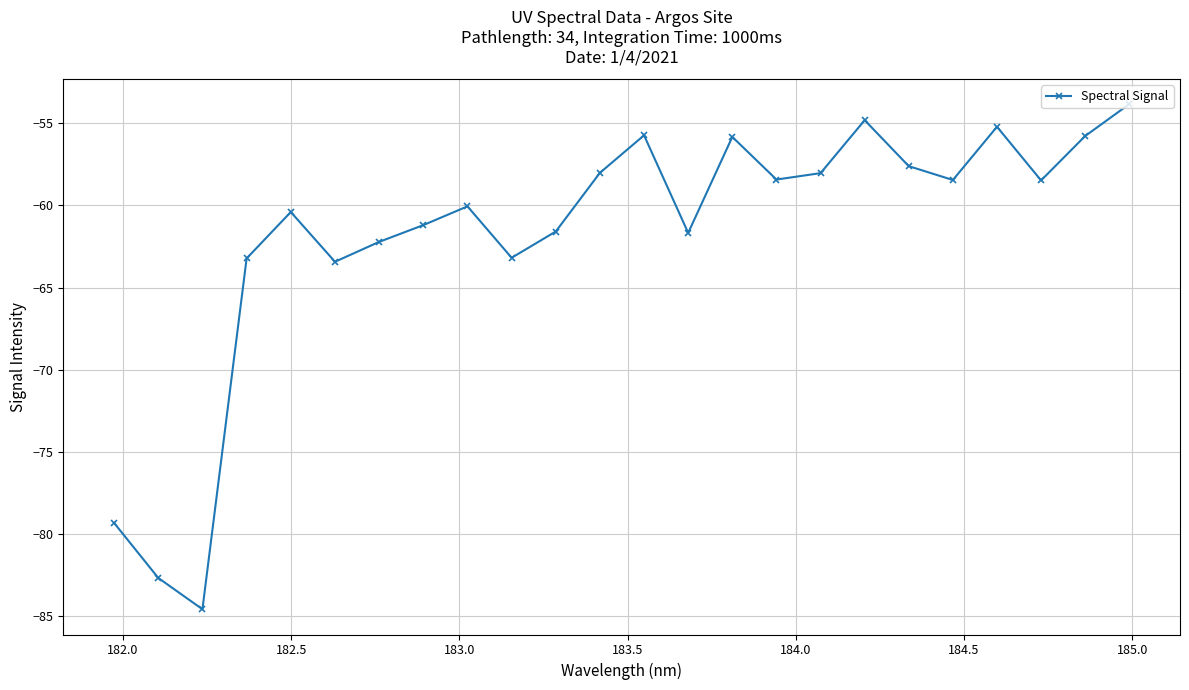

What is the value of the 14th point from the left?

-61.7